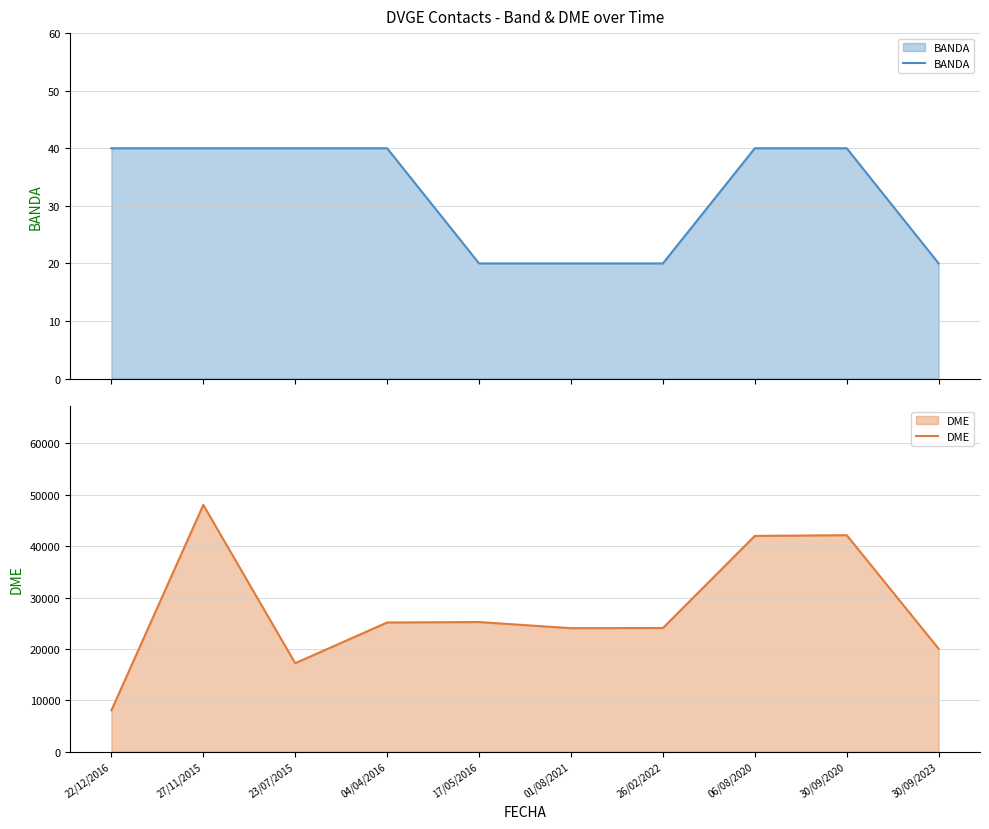

At which label is DME closest to 28039?

17/05/2016